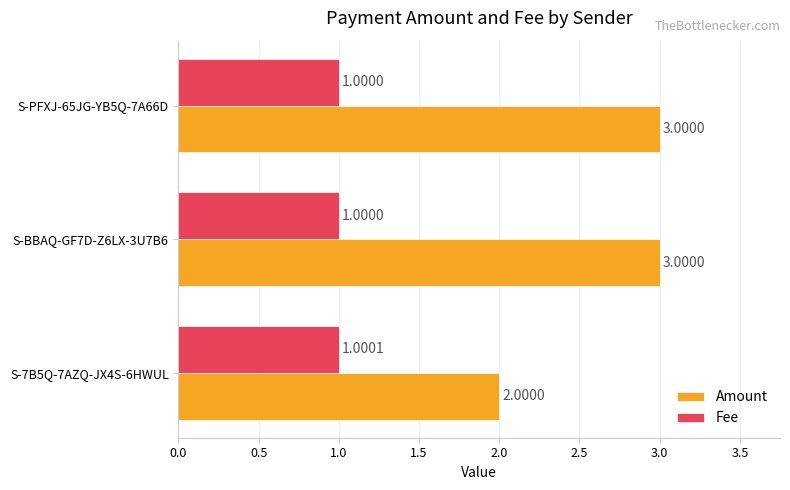

Rank the series by their average value, from lowest to highest.

Fee, Amount